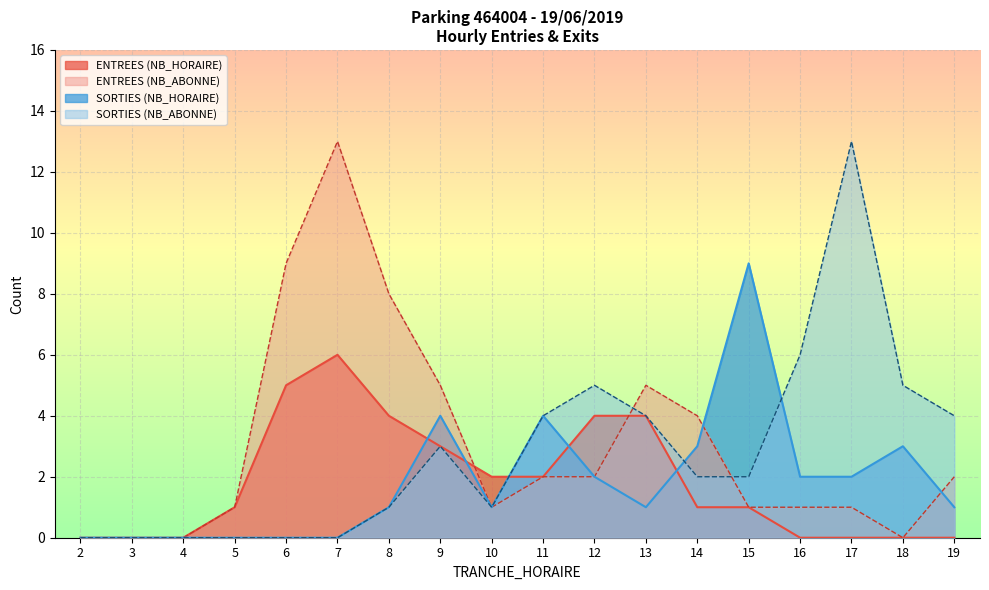

Reading left to right, list all the values displayed in this chart.

ENTREES: 0	0	0	1	5	6	4	3	2	2	4	4	1	1	0	0	0	0
SORTIES: 0	0	0	0	0	0	1	4	1	4	2	1	3	9	2	2	3	1